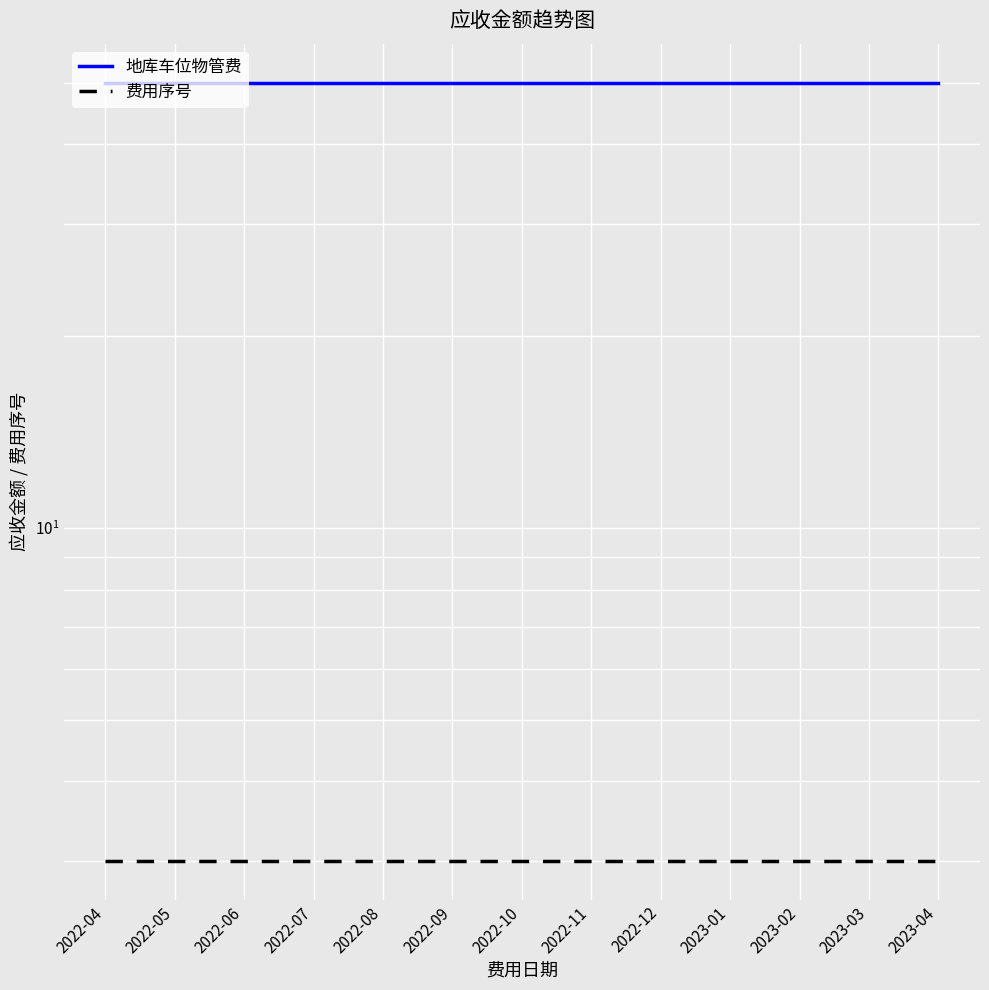

What is the spread (max minus min) of values at 2023-02?

47